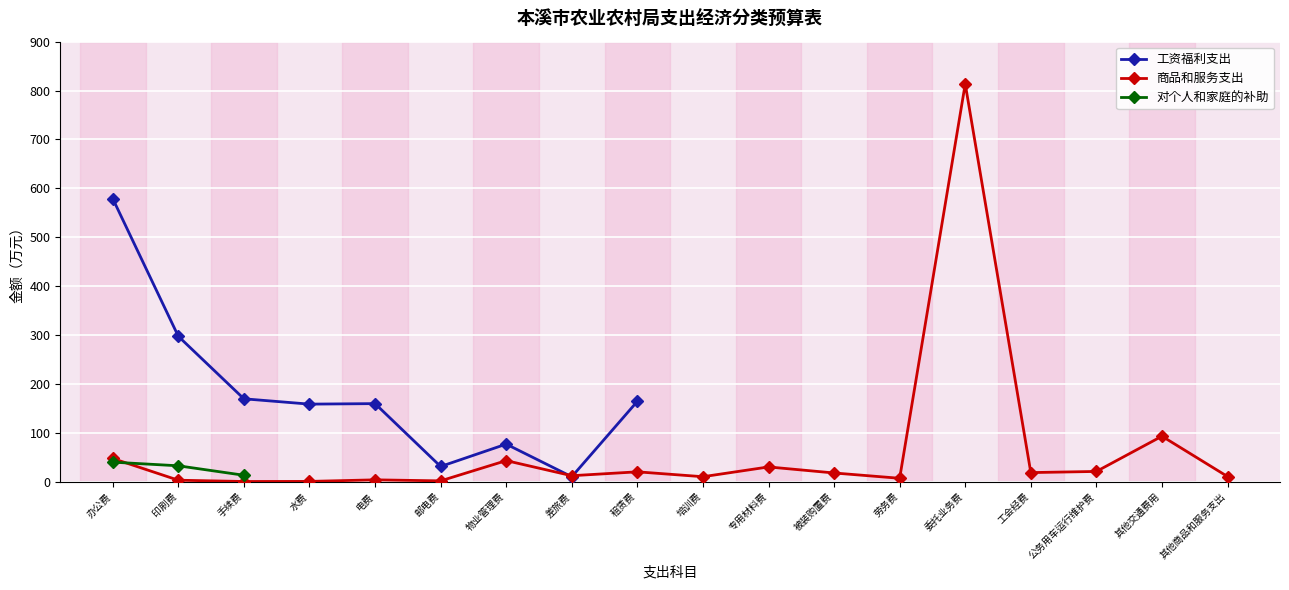

At which label is 商品和服务支出 closest to 406?

其他交通费用